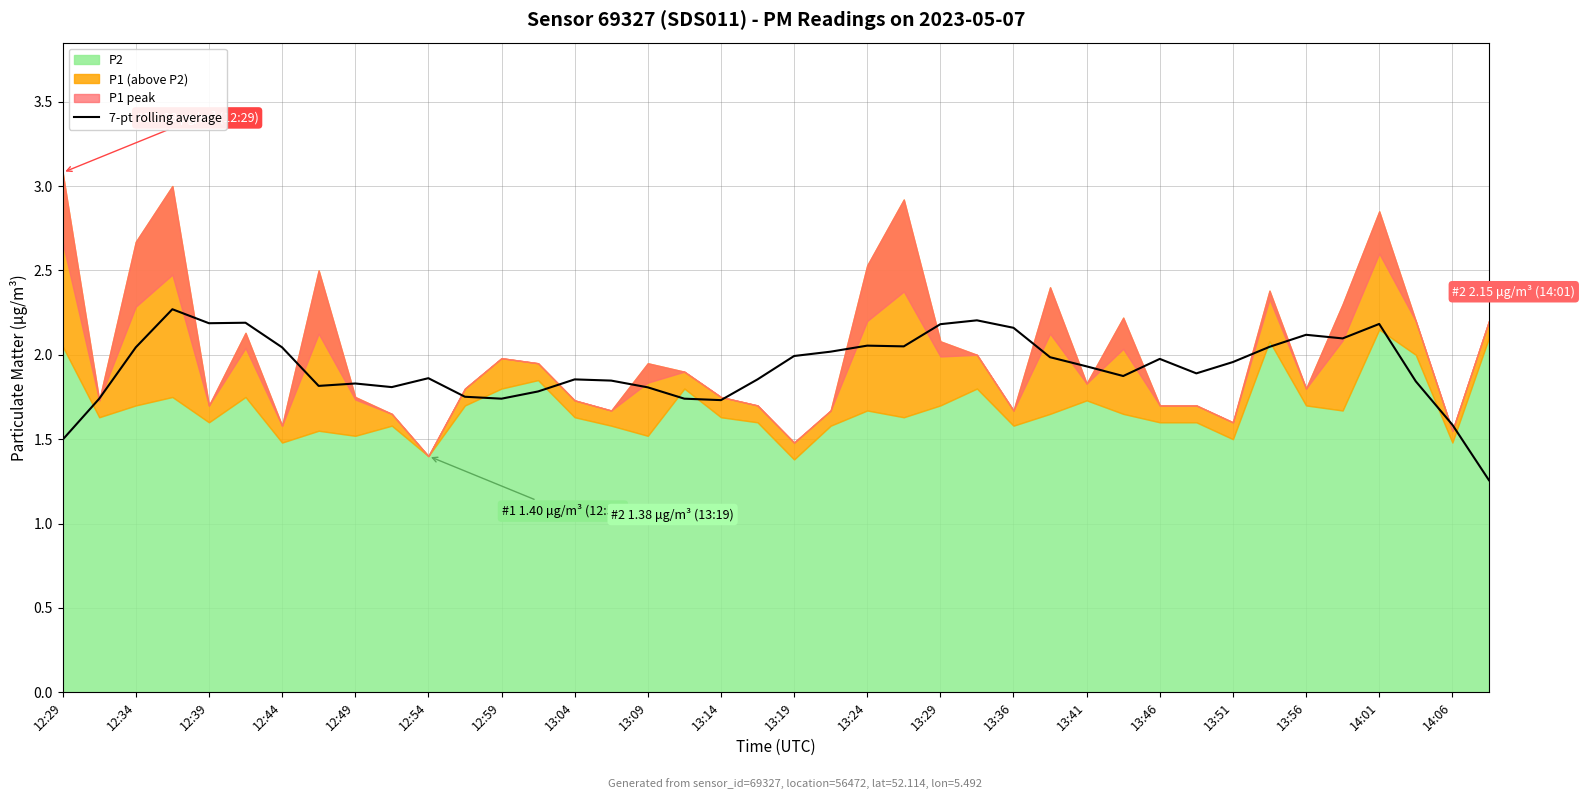

What is the difference between the maximum and minimum values?

1.0